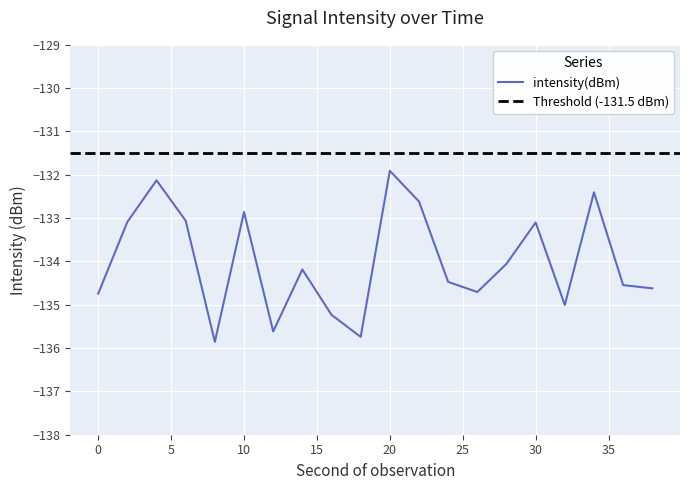

What is the change in value from 14 to 20?

+2.3